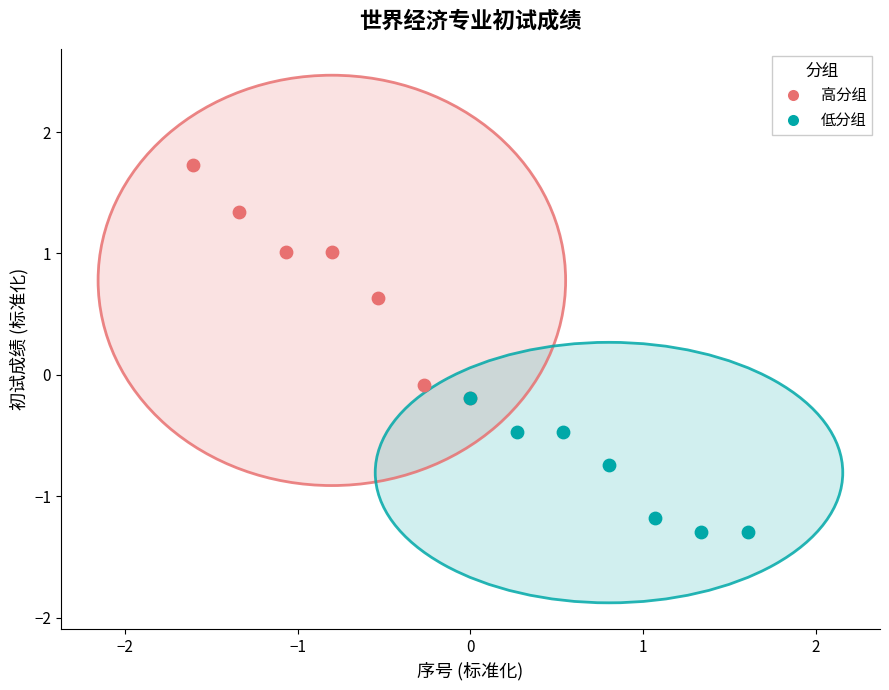

Which series reaches the minimum Y coordinate?

低分组